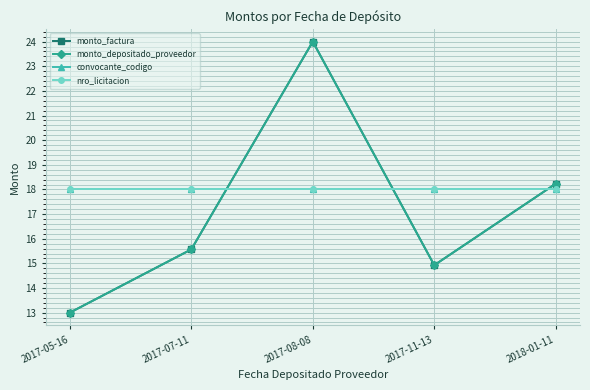

What is the label of the 5th point from the right?

2017-05-16